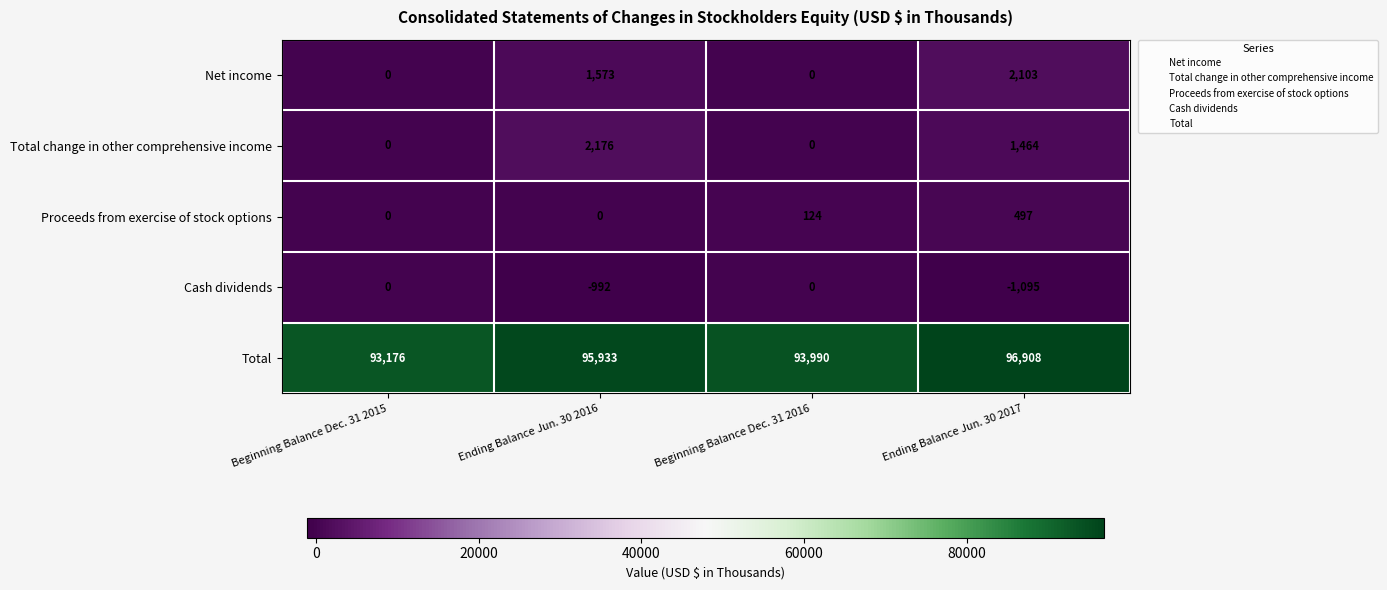

Reading left to right, extract all data points from this chart.

Net income: 0	1573	0	2103
Total change in other comprehensive income: 0	2176	0	1464
Proceeds from exercise of stock options: 0	0	124	497
Cash dividends: 0	-992	0	-1095
Total: 93176	95933	93990	96908